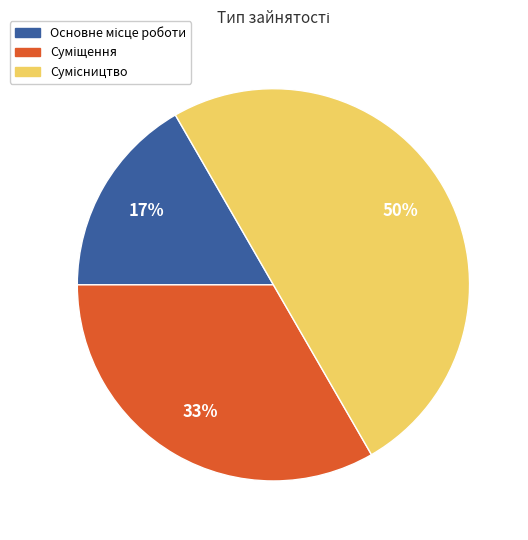

To the nearest percent, what is the average slice percentage?

33%